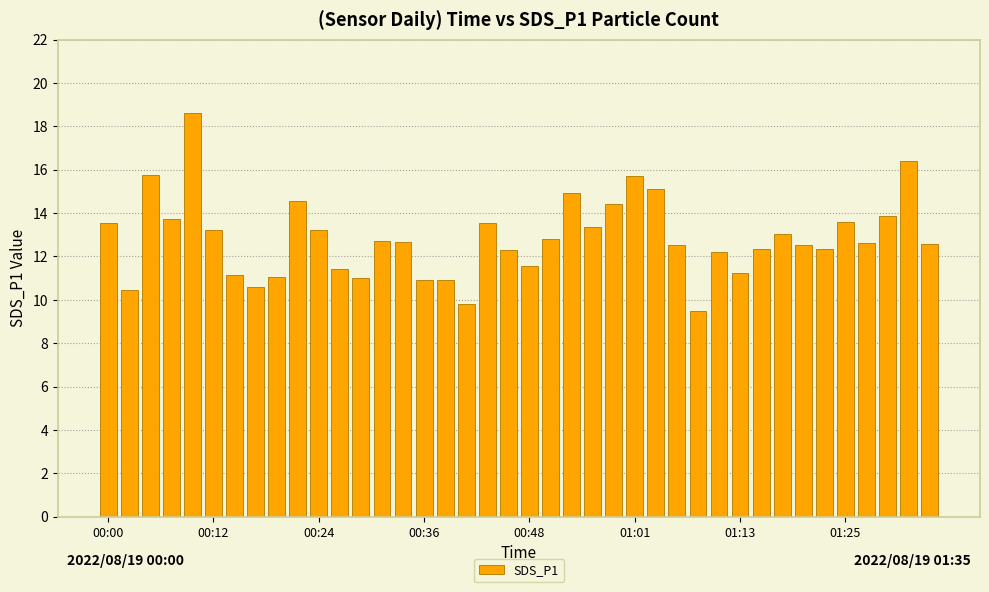

What is the smallest value displayed?

9.5